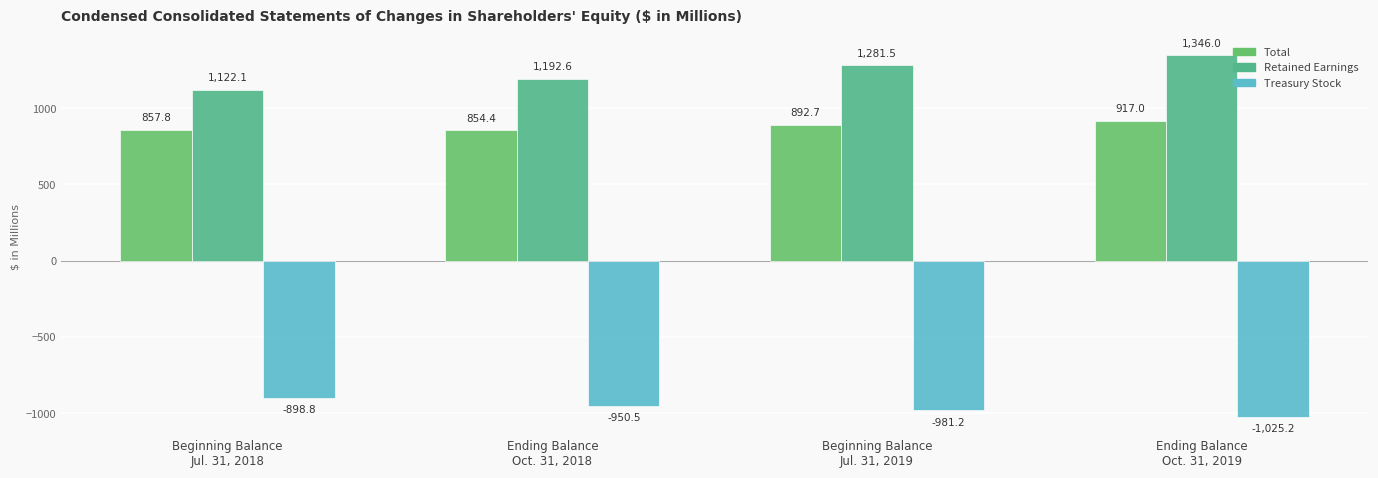

Are the bars grouped side by side (vs. stacked)?

Yes